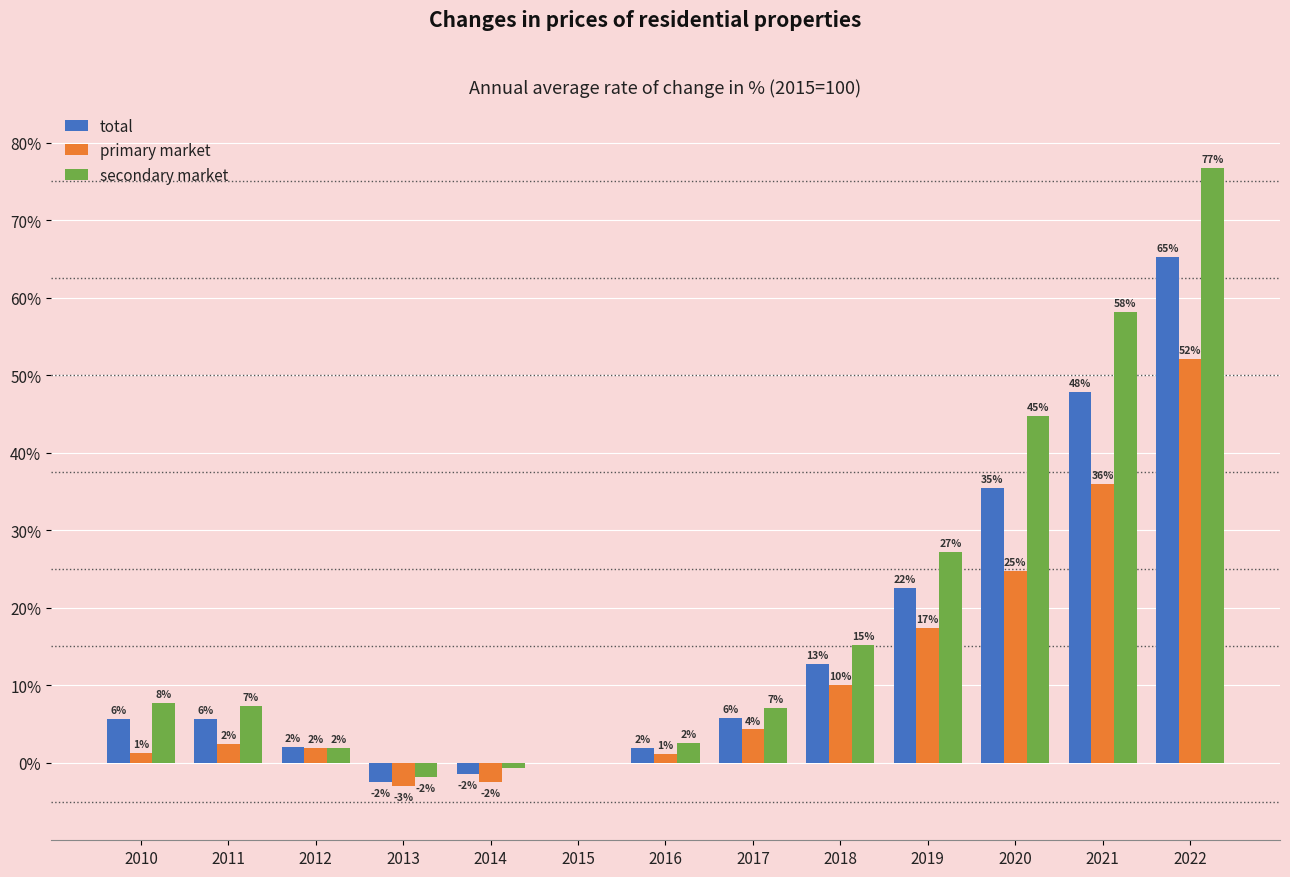

Which series has the largest total across all categories?

secondary market